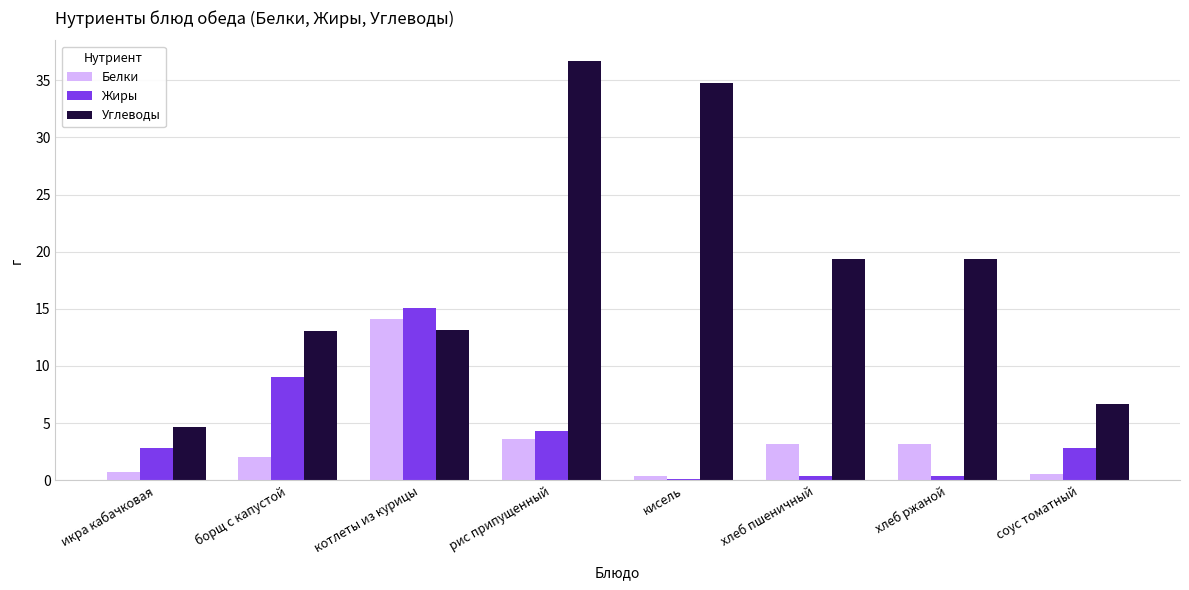

The value of Белки at рис припущенный is 3.6. True or false?

True